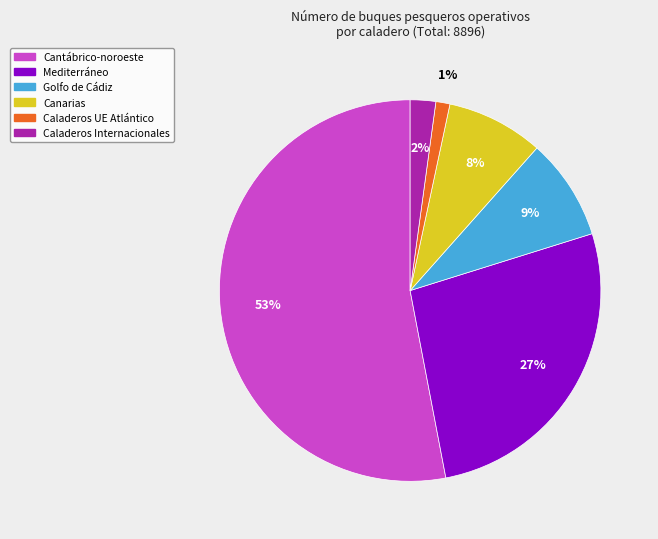

To the nearest percent, what is the average slice percentage?

17%